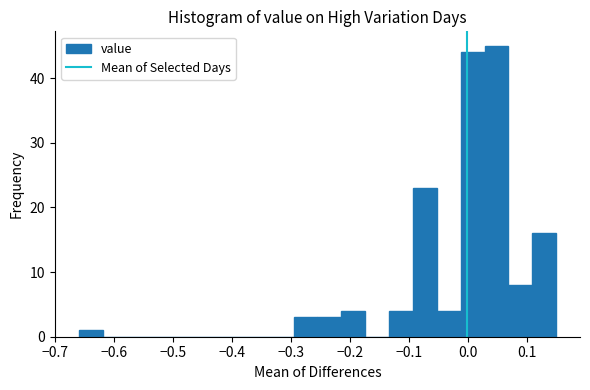

Reading left to right, list every bar in this chart as the range it spans on the x-axis followed by its height. Neither the bar edges nor the heights are printed on the chart, so give them approximately, as read against the axes.

-0.66 to -0.62: 1
-0.62 to -0.58: 0
-0.58 to -0.54: 0
-0.54 to -0.50: 0
-0.50 to -0.46: 0
-0.46 to -0.42: 0
-0.42 to -0.38: 0
-0.38 to -0.34: 0
-0.34 to -0.30: 0
-0.30 to -0.25: 3
-0.25 to -0.21: 3
-0.21 to -0.17: 4
-0.17 to -0.13: 0
-0.13 to -0.09: 4
-0.09 to -0.05: 23
-0.05 to -0.01: 4
-0.01 to 0.03: 44
0.03 to 0.07: 45
0.07 to 0.11: 8
0.11 to 0.15: 16